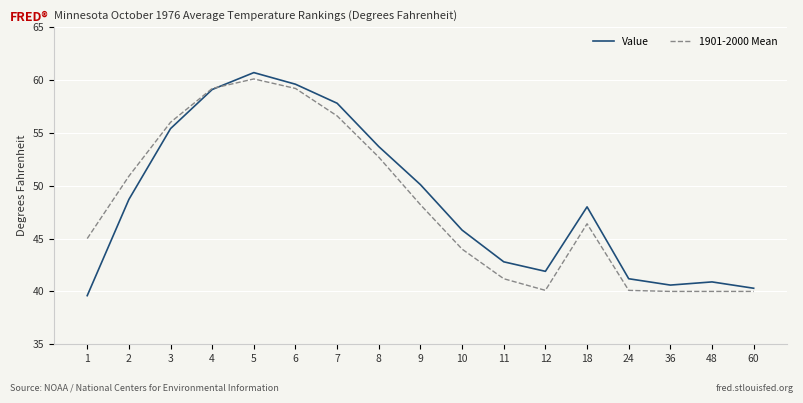

What is the maximum value shown in the chart?

60.7